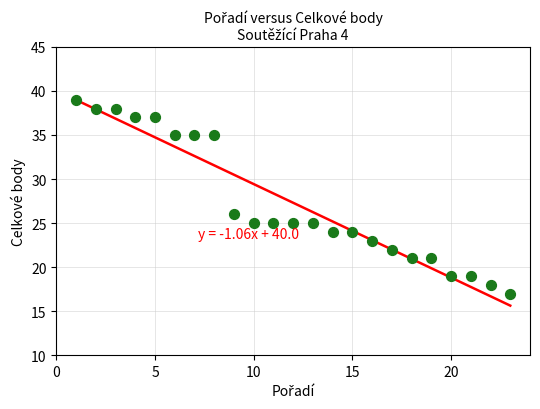

What is the range of X values (max minus min)?

22